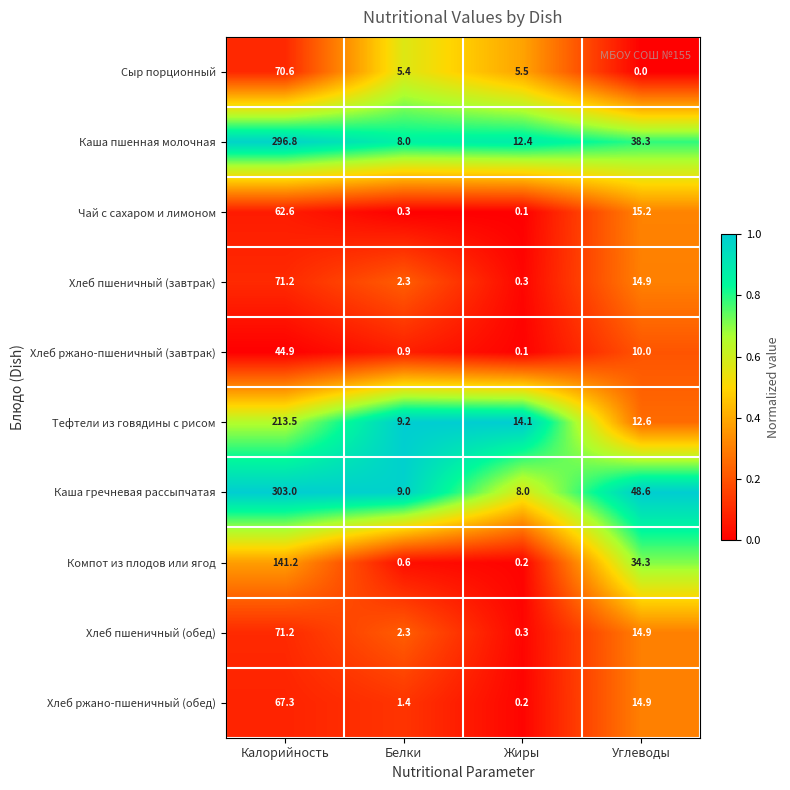

The Тефтели из говядины с рисом series shows 14.1 at Жиры. True or false?

True